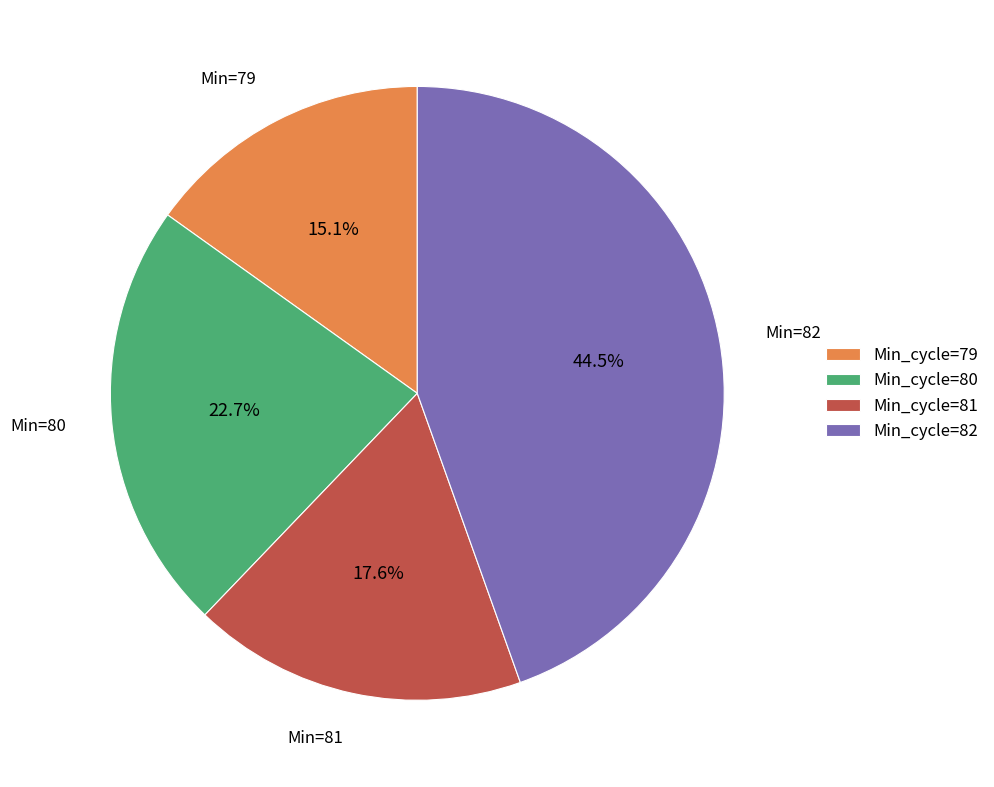

Is there a majority slice in this chart?

No